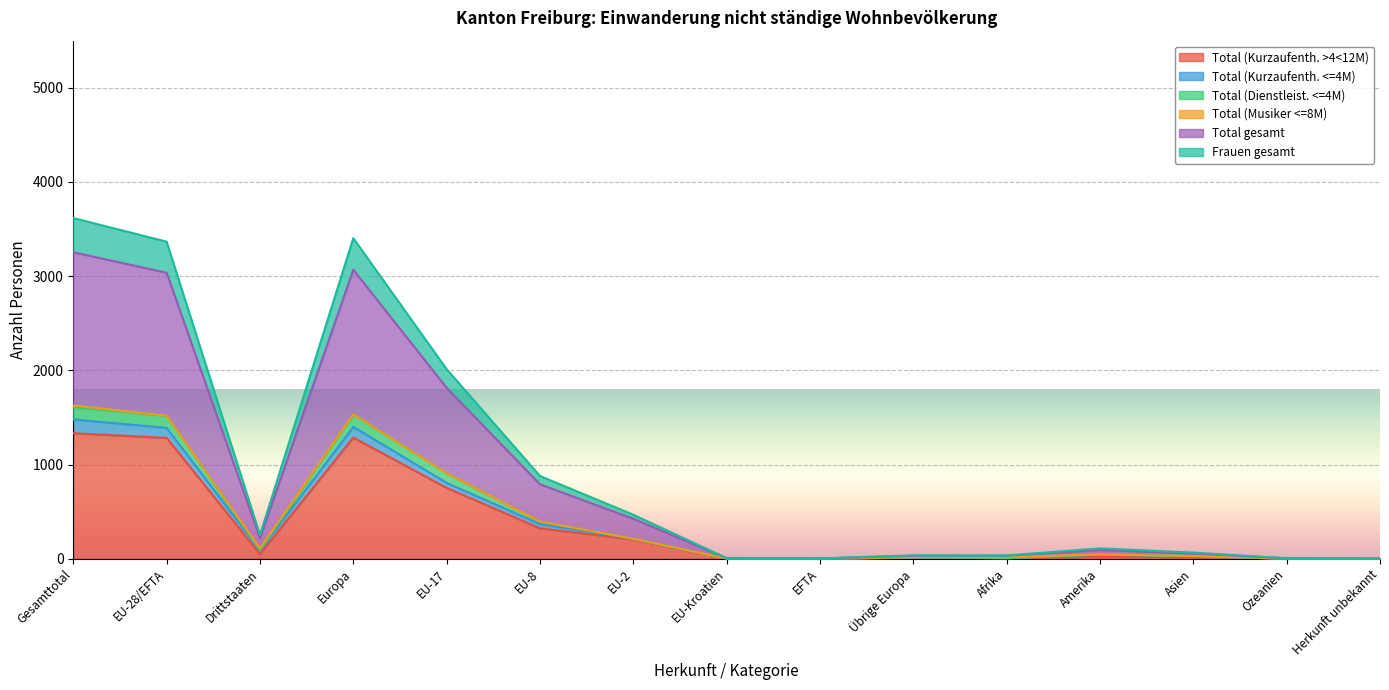

How many positive values does the Frauen gesamt series have?

14